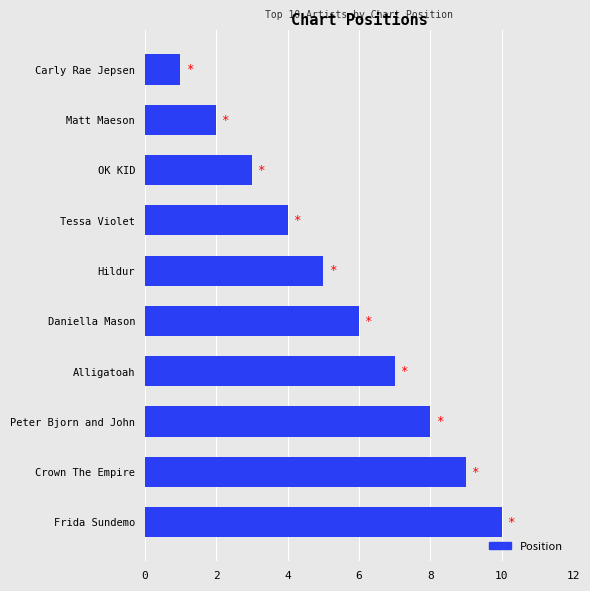

True or false: the data shows 10 at Frida Sundemo.

True